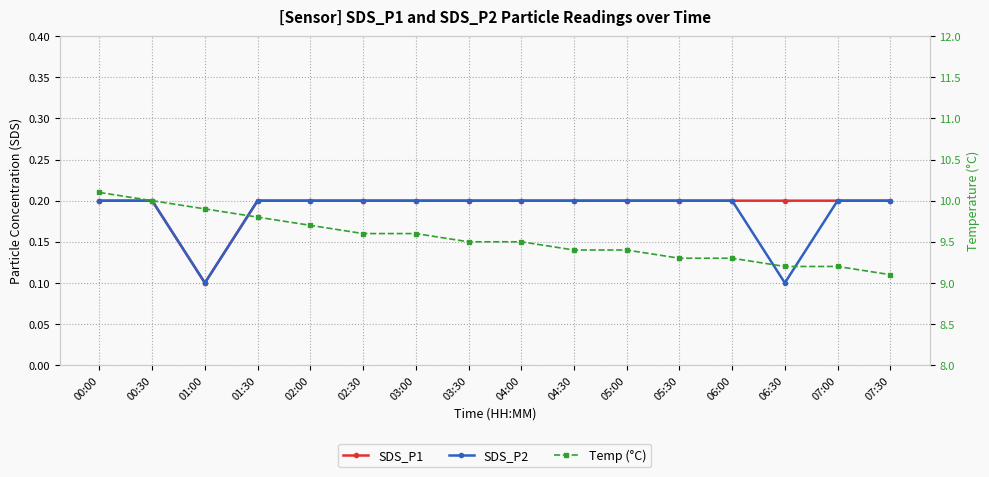

True or false: SDS_P2 and Temp (°C) intersect in this chart.

False